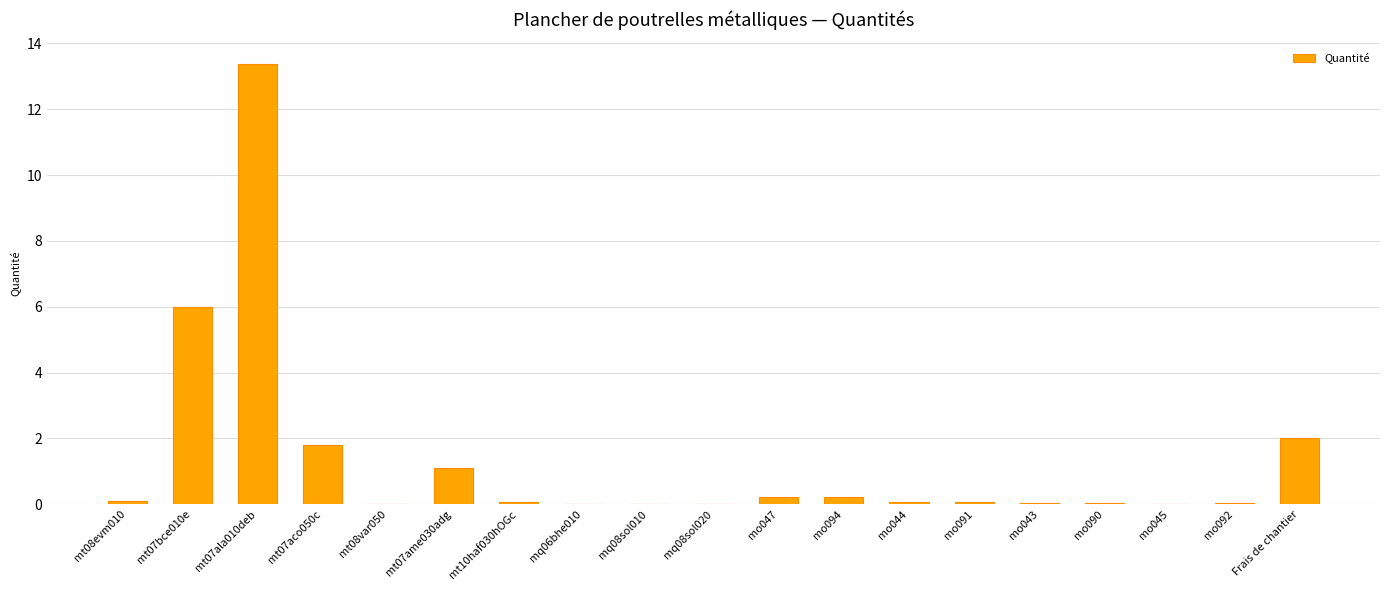

What is the change in value from mt07ame030adg to Frais de chantier?

+0.9